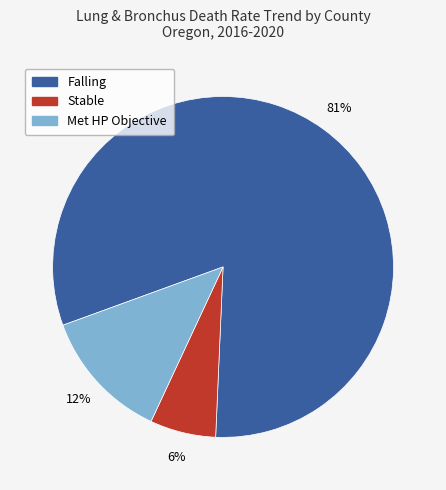

Does any single category account for the majority?

Yes